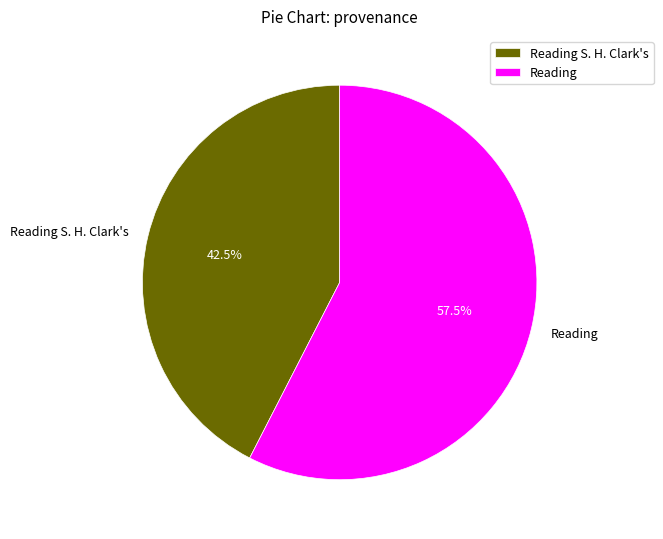

Is there a majority slice in this chart?

Yes